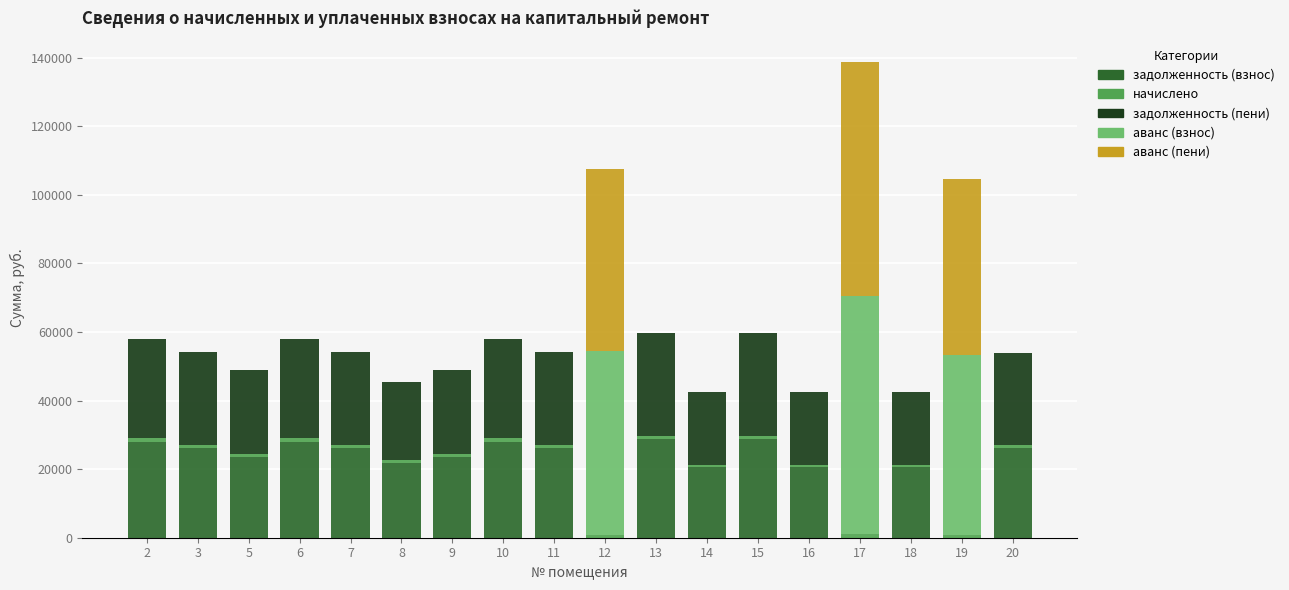

What is the maximum value for задолженность (взнос)?

28733.3